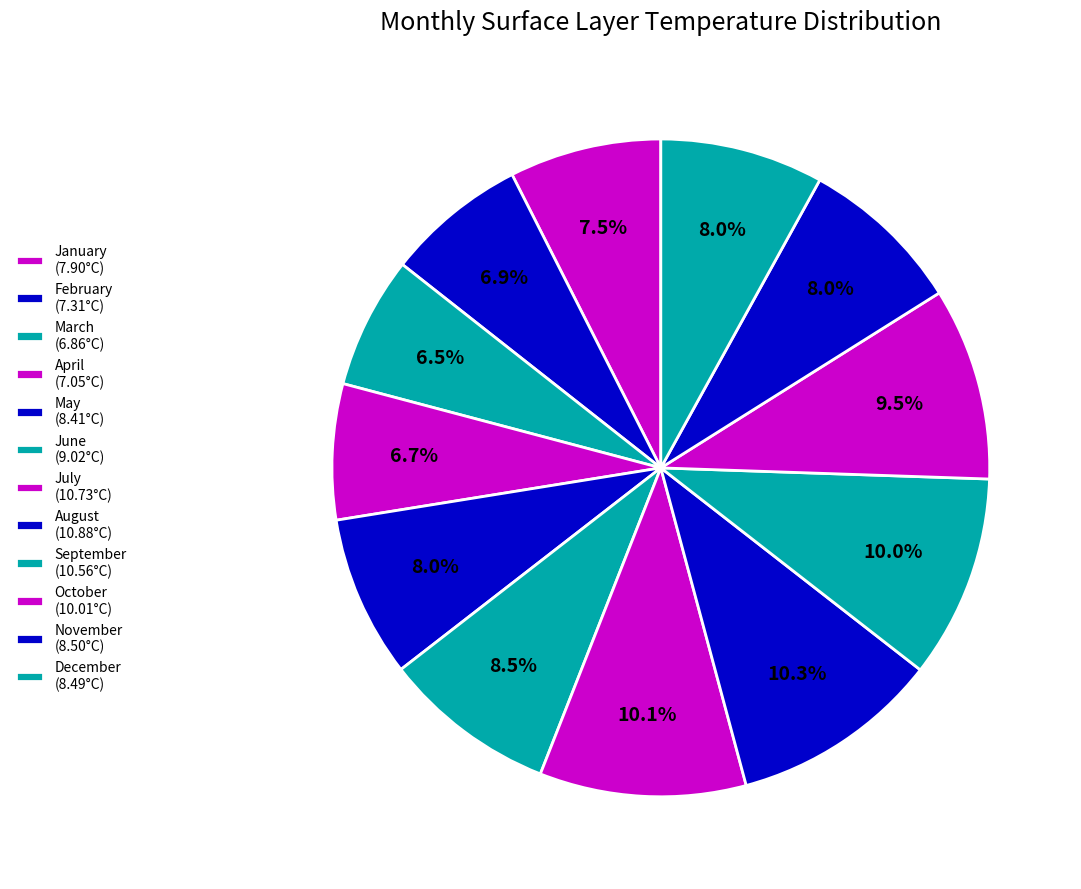

How many slices are in this pie chart?

12